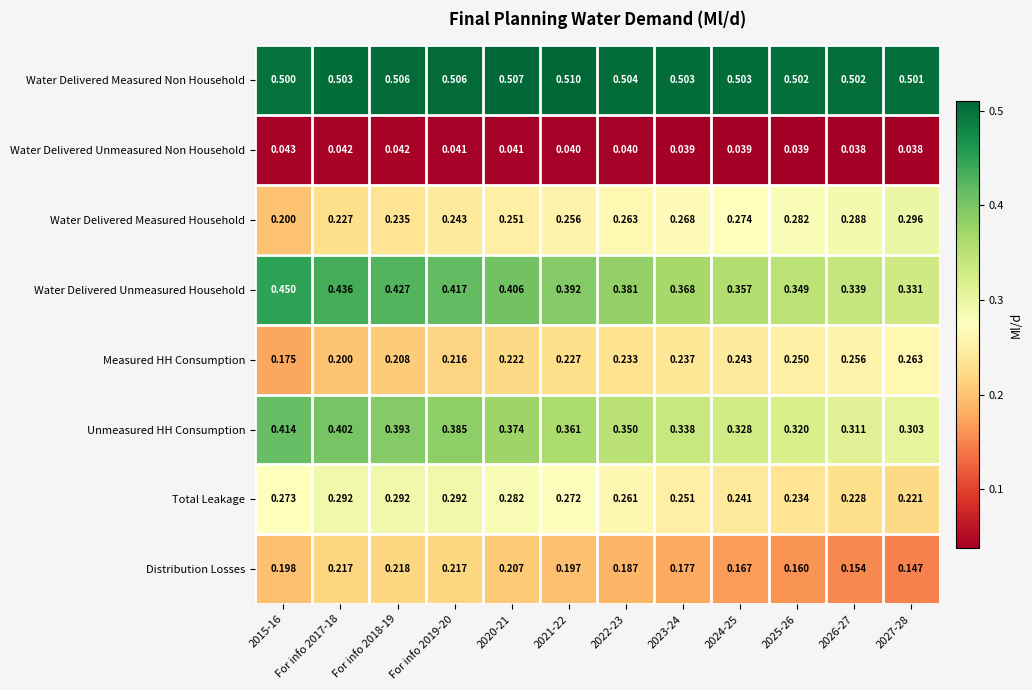

Which series changed the most between For info 2017-18 and 2021-22?

Water Delivered Unmeasured Household